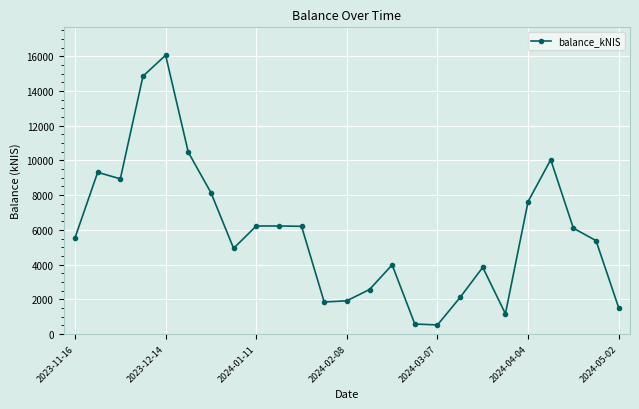

What is the maximum value shown in the chart?

16061.3